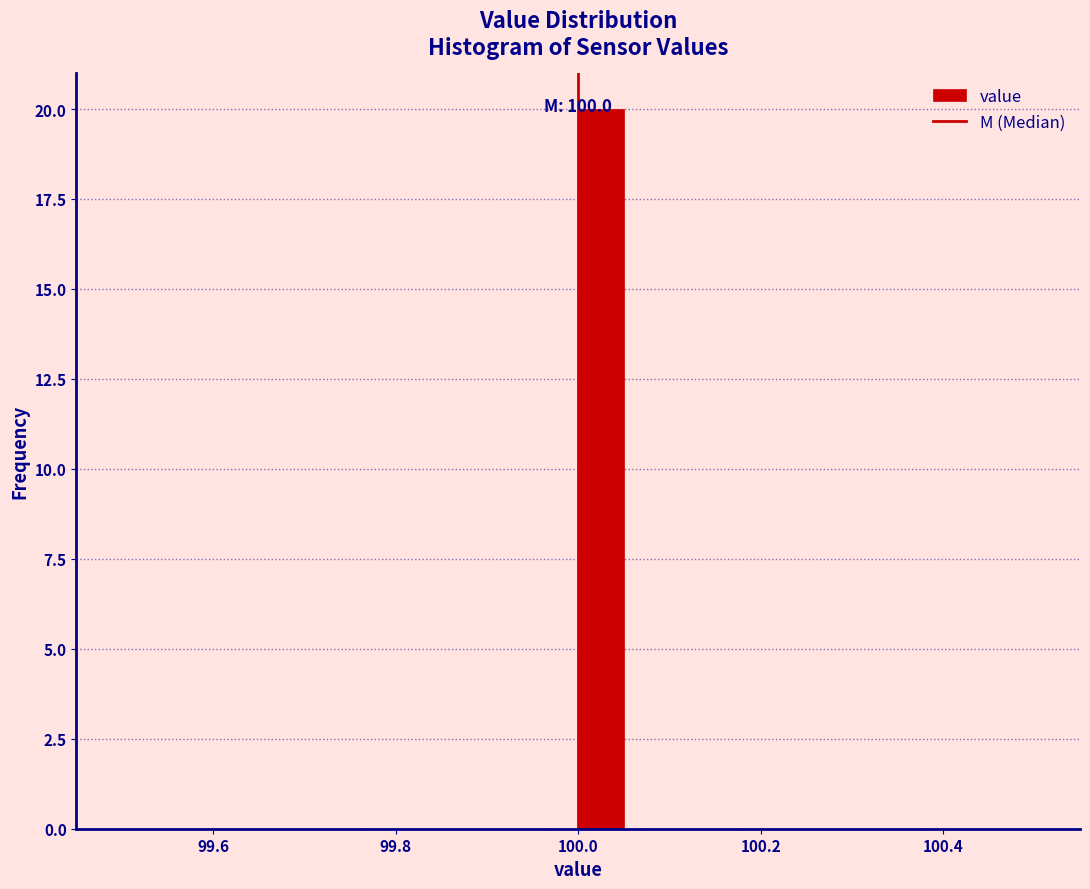

Read against the x-axis, roughly where is the centre of the tallest bar?

100.02